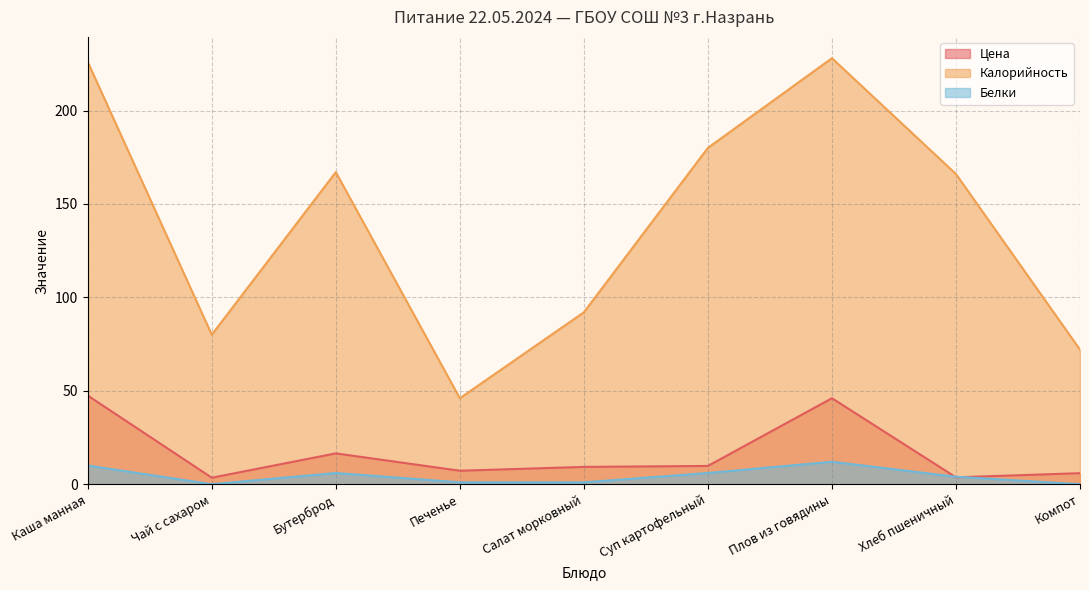

Reading left to right, list all the values displayed in this chart.

Цена: 47.4	3.5	16.5	7.2	9.3	9.8	46.0	3.7	5.9
Калорийность: 226.0	80.0	167.0	46.0	92.0	180.0	228.0	166.0	72.0
Белки: 10.0	0.0	6.0	1.0	1.0	6.0	12.0	4.0	0.0